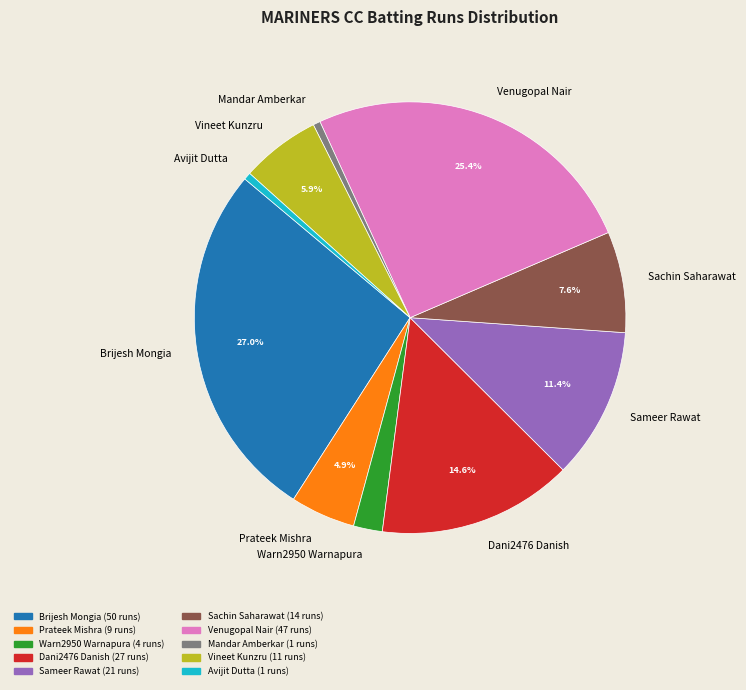

How many segments does this pie chart have?

10